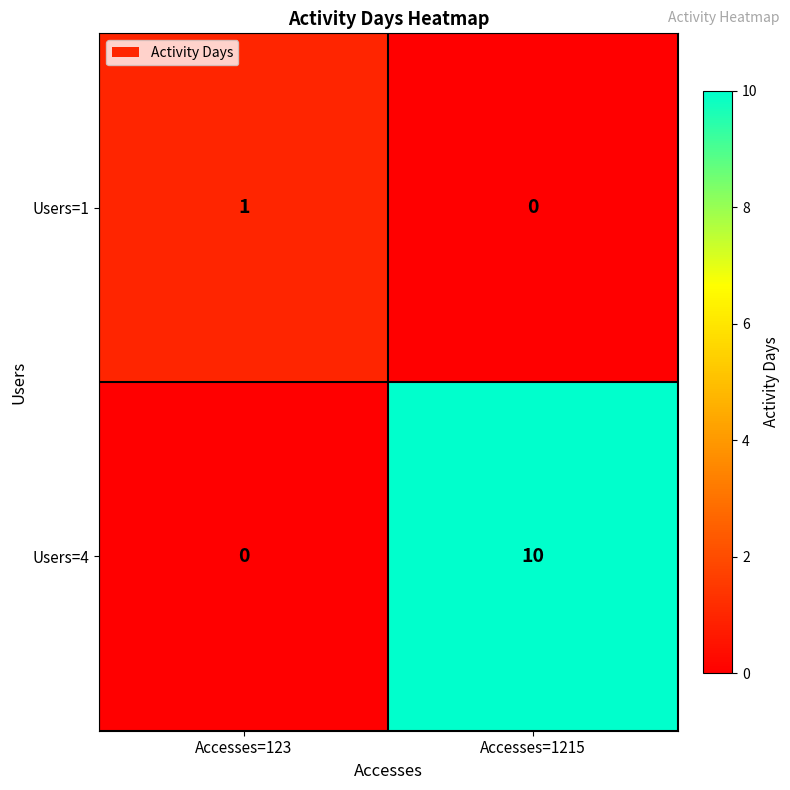

What is the spread (max minus min) of values at Accesses=1215?

10